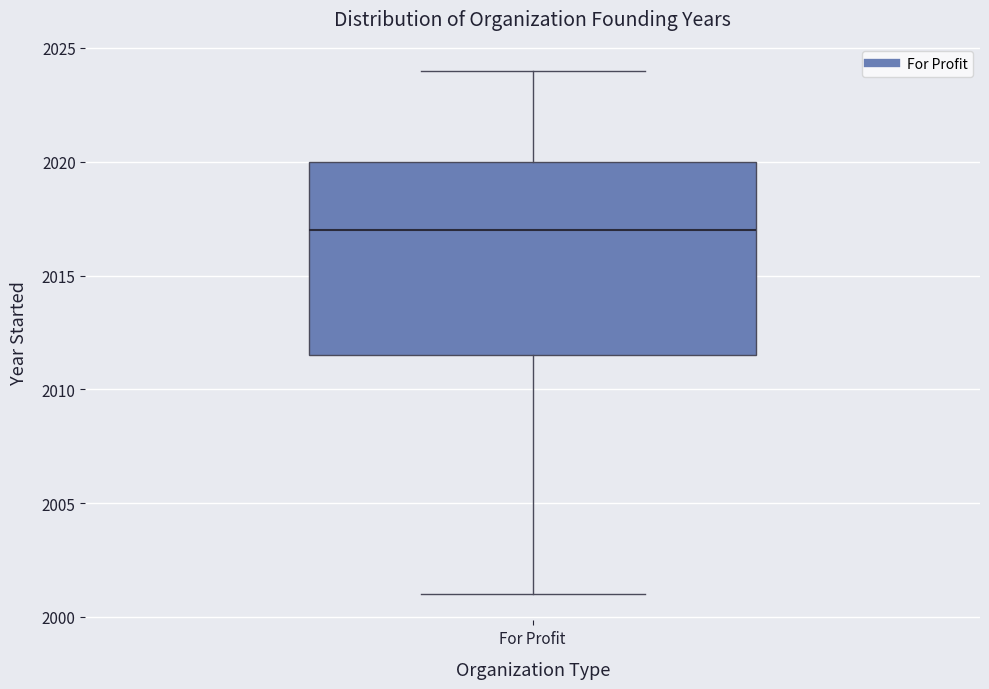

Read this box plot against the y-axis: the position of the median line, the range covered by the box, and the ends of both whiskers. The values are not printed on the chart, so give them approximately, as read against the axis.

median 2017.0, box 2011.5 to 2020.0, whiskers 2001.0 to 2024.0